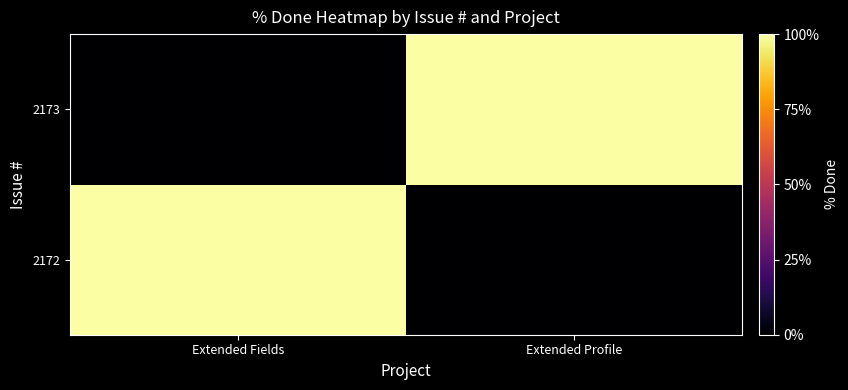

Which has a higher value, Extended Fields or Extended Profile?

Extended Fields